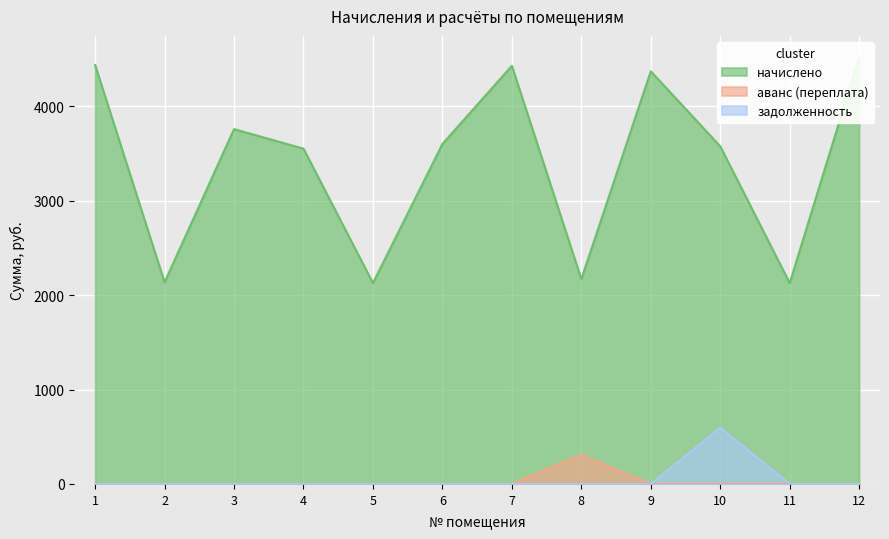

How many interior local peaks does the аванс (переплата) series have?

1